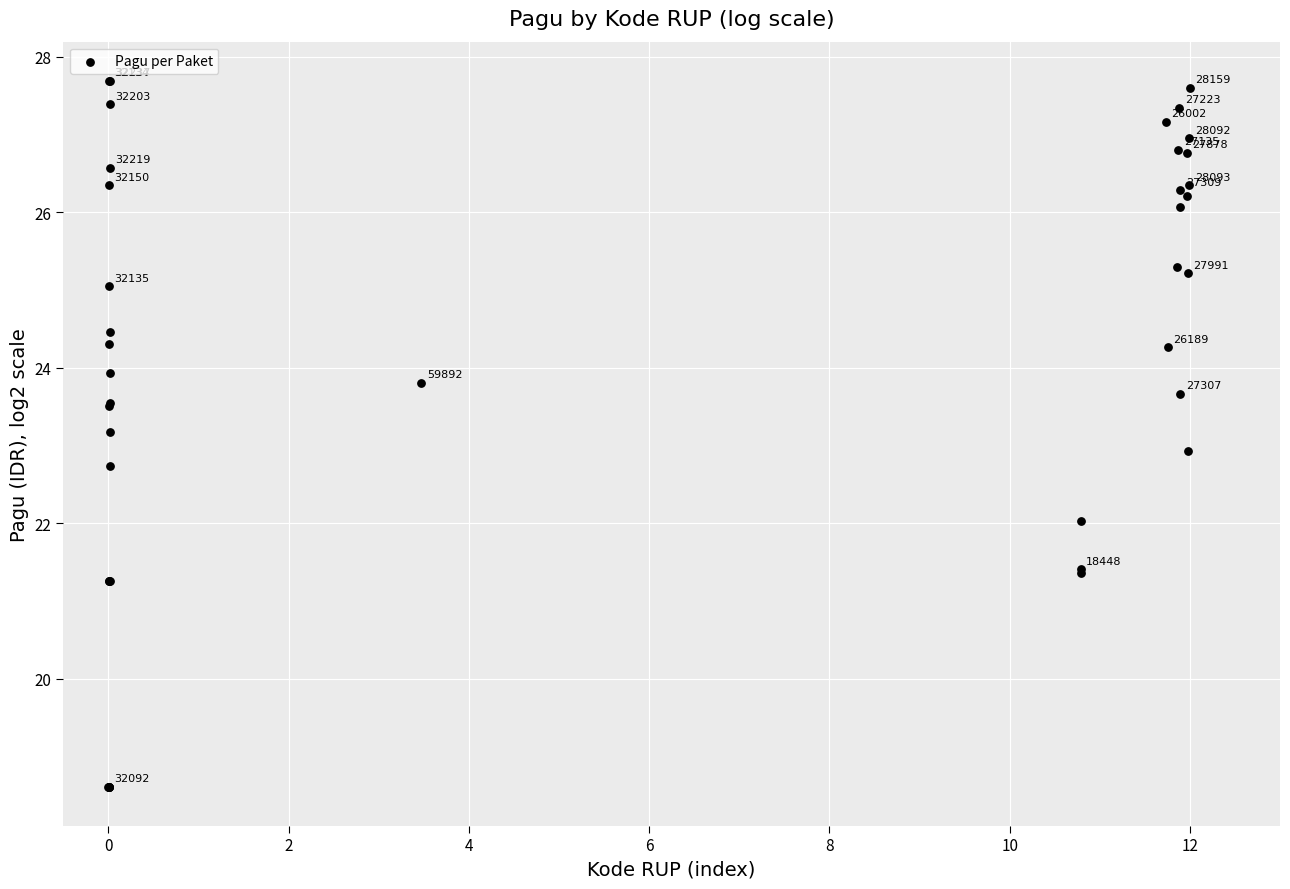

What Y value in the scatter plot is closest to 23?

22.9